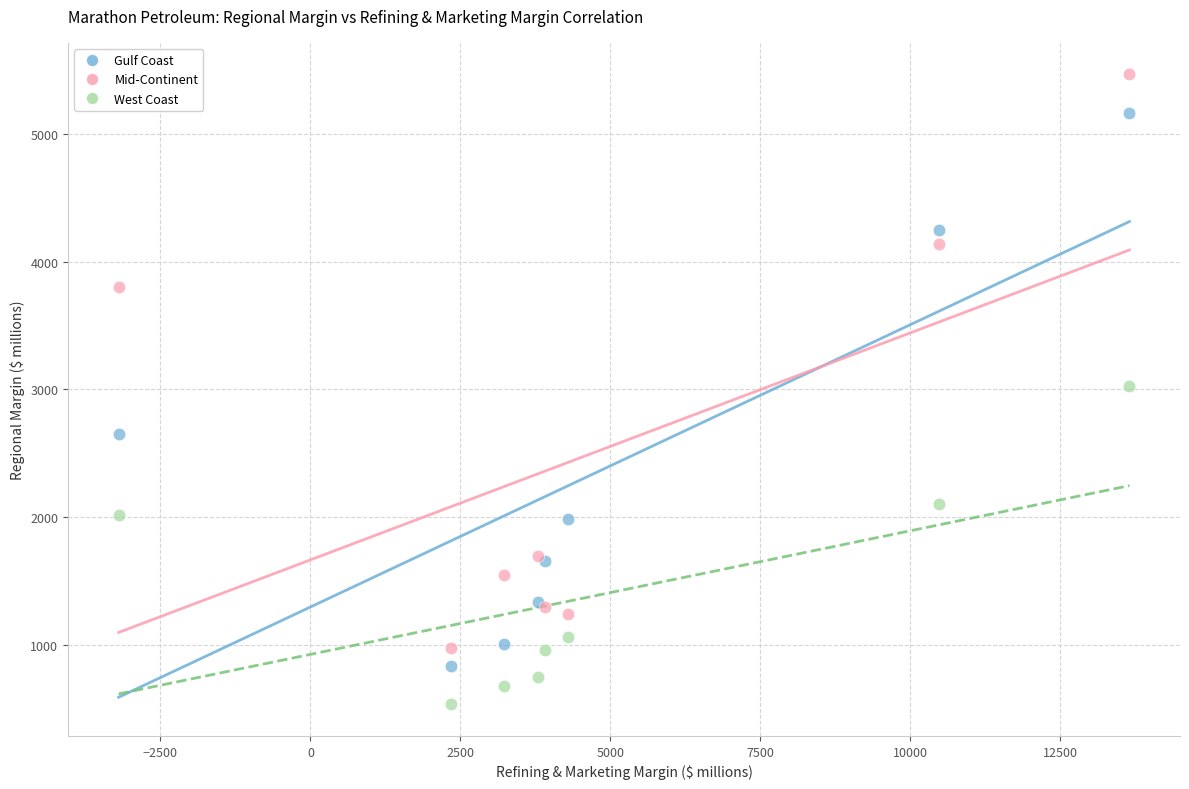

What are all the series names shown in the legend?

Gulf Coast, Mid-Continent, West Coast